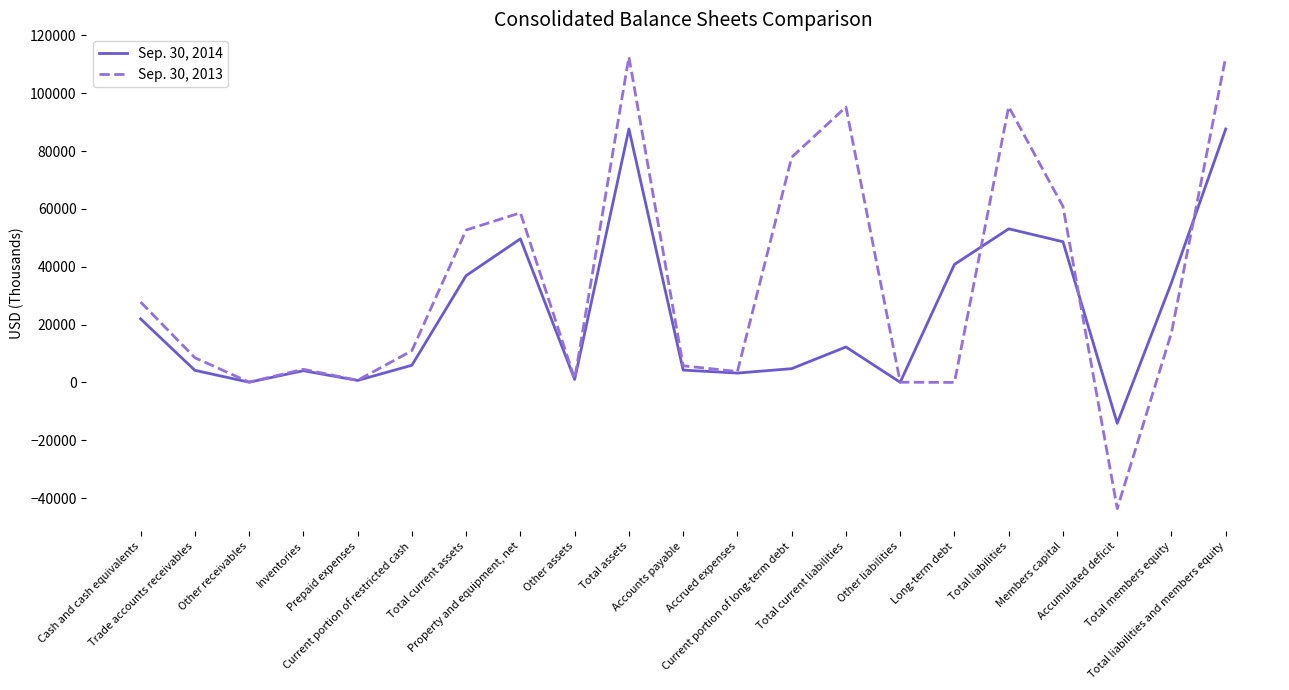

Which series has the widest spread of values?

Sep. 30, 2013